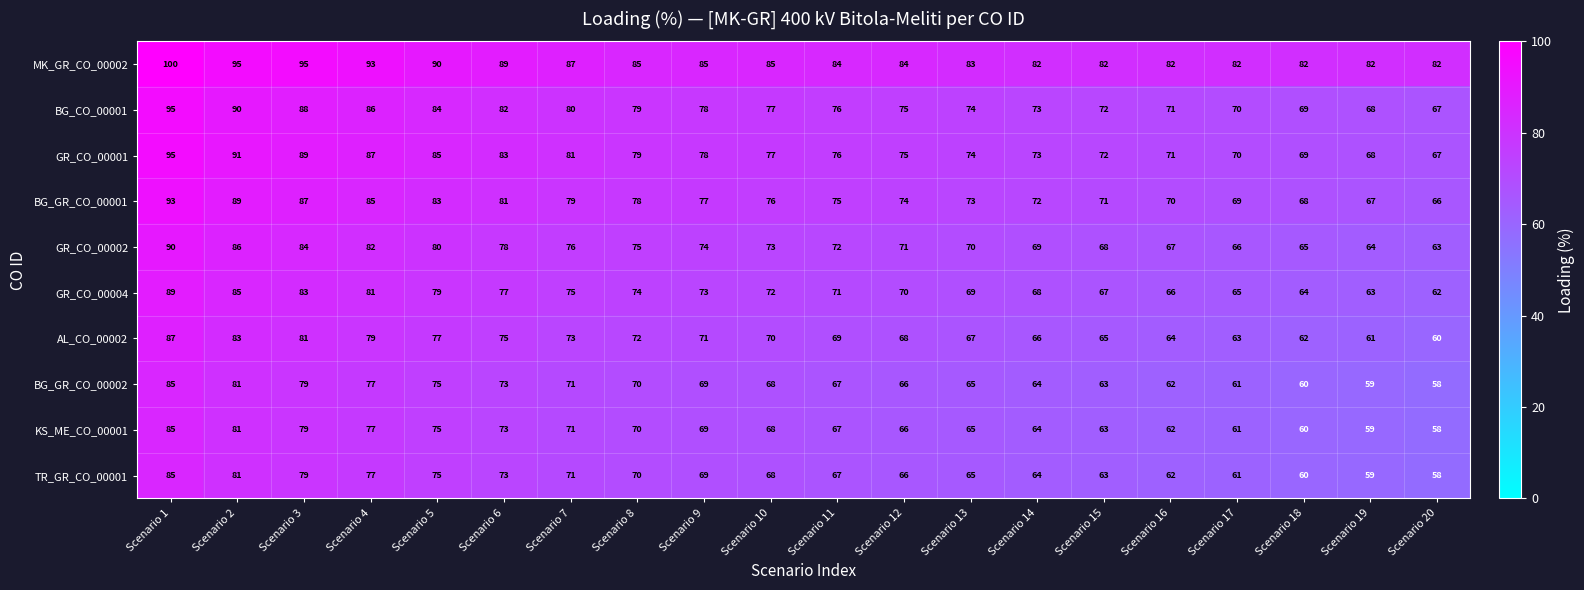

At which label does BG_GR_CO_00002 first exceed 68?

Scenario 1